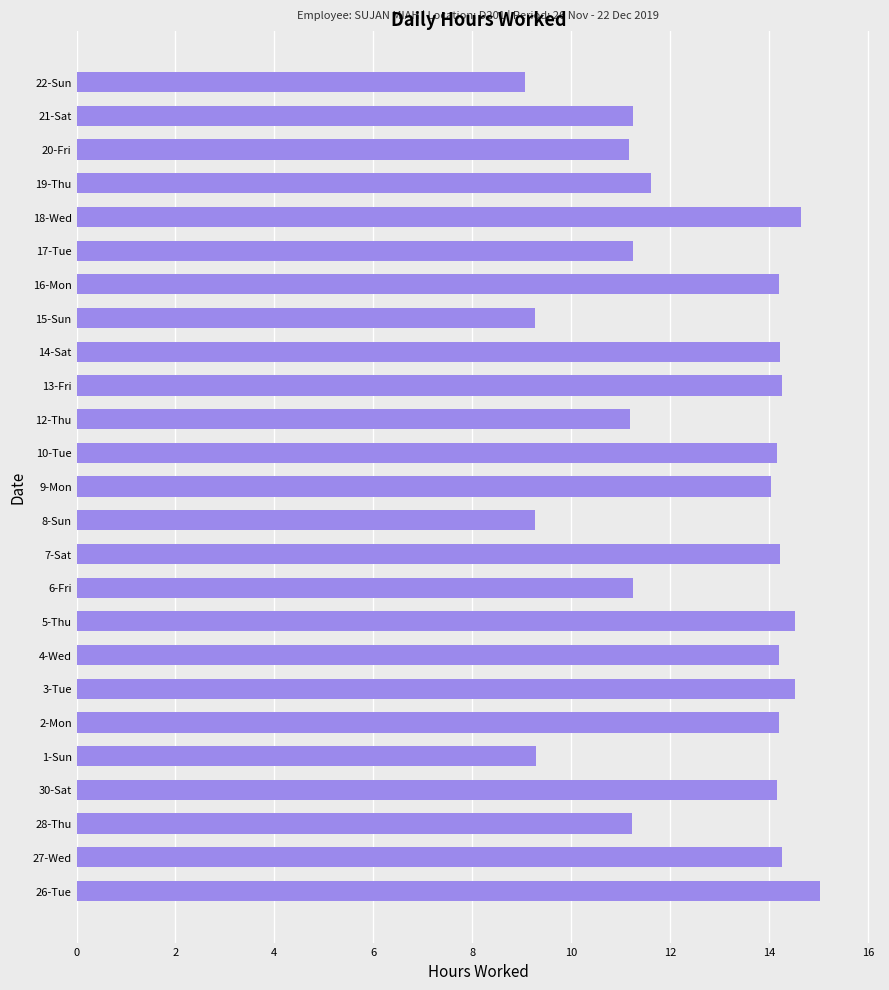

What is the difference between the second highest and minimum values?

5.6